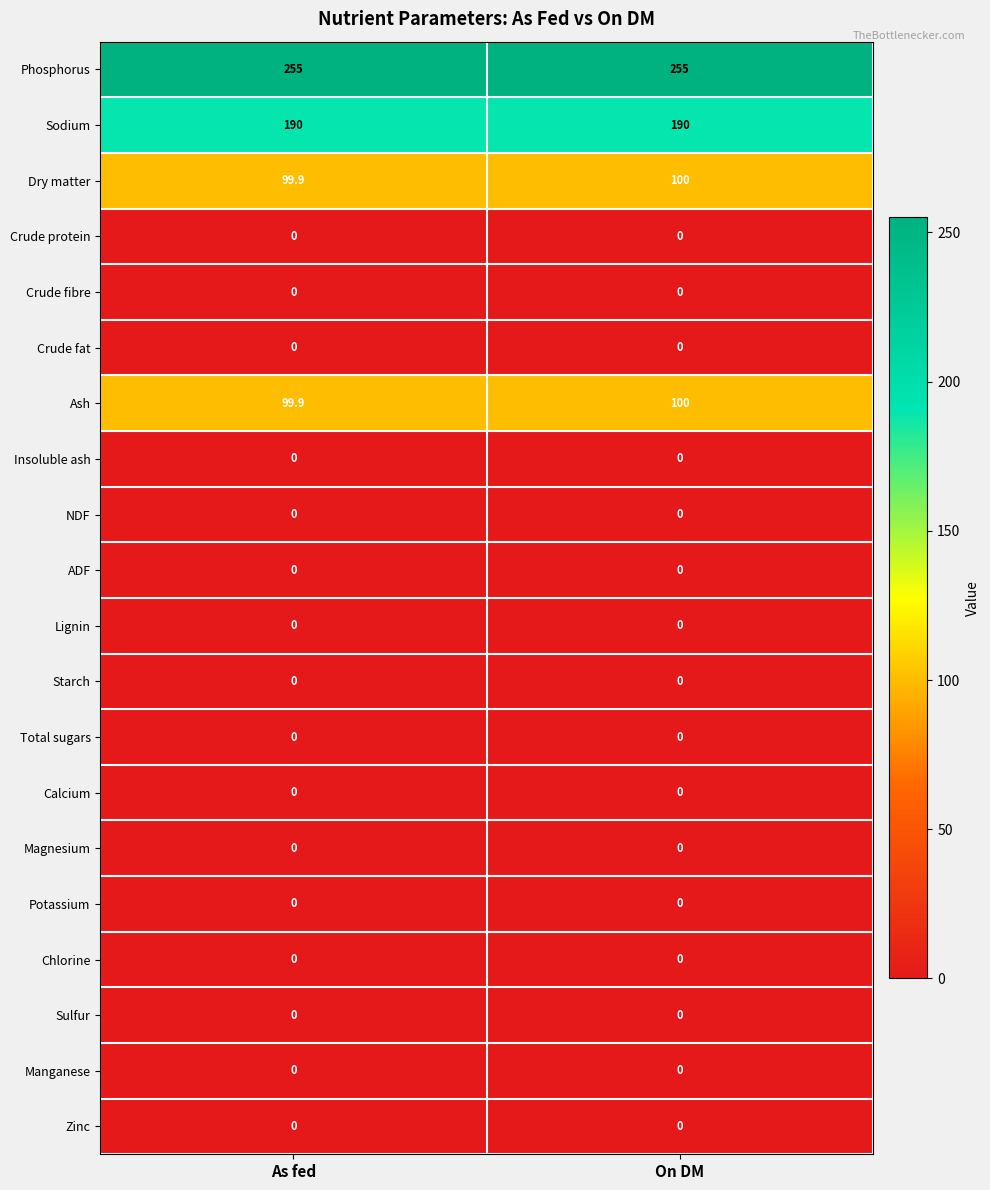

What is the approximate value of Ash at As fed?

99.9